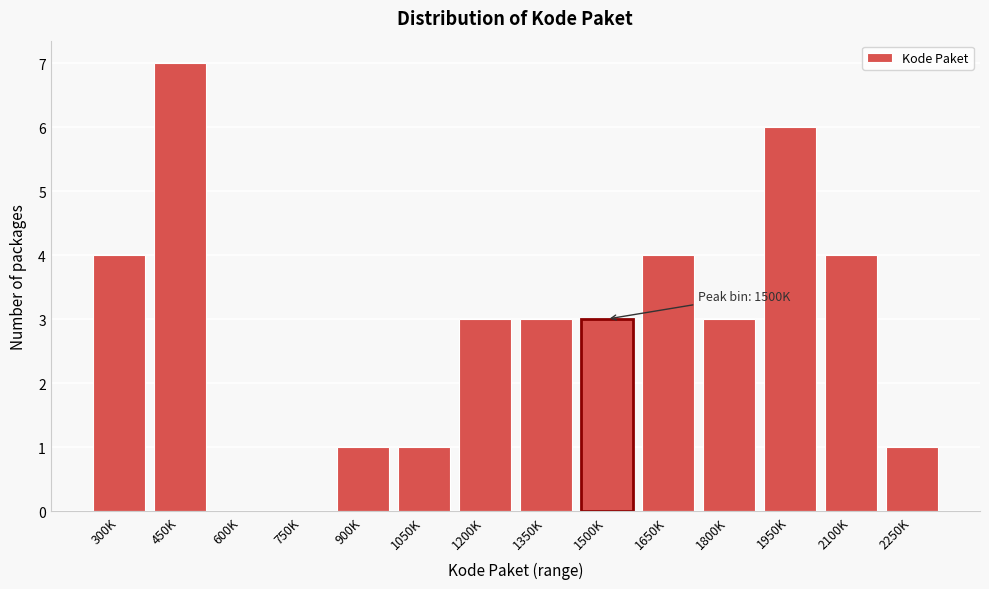

Reading right to left, extract all data points from this chart.

2250K=1	2100K=4	1950K=6	1800K=3	1650K=4	1500K=3	1350K=3	1200K=3	1050K=1	900K=1	750K=0	600K=0	450K=7	300K=4